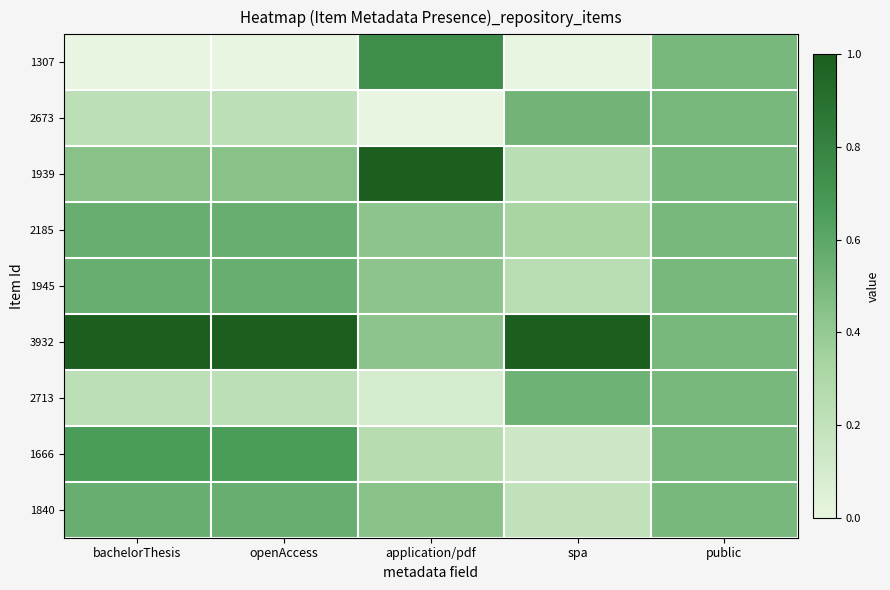

Rank the series at openAccess from lowest to highest value.

1307, 2673, 2713, 1939, 2185, 1945, 1840, 1666, 3932